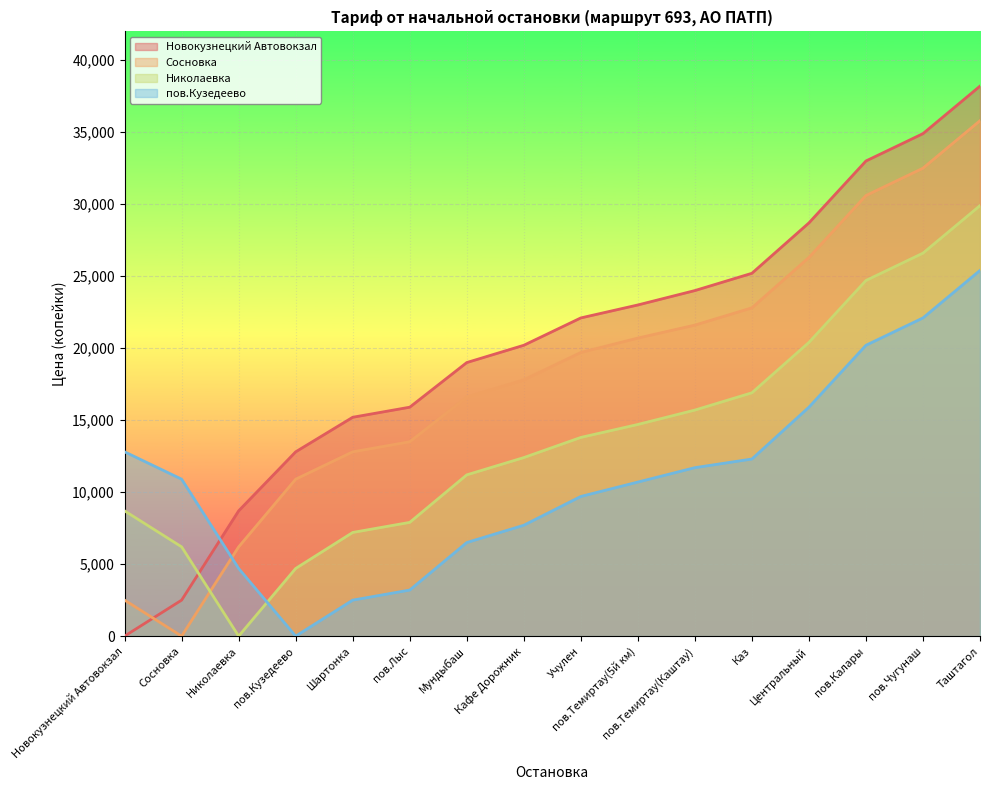

What is the total value across all series at Сосновка?

19600